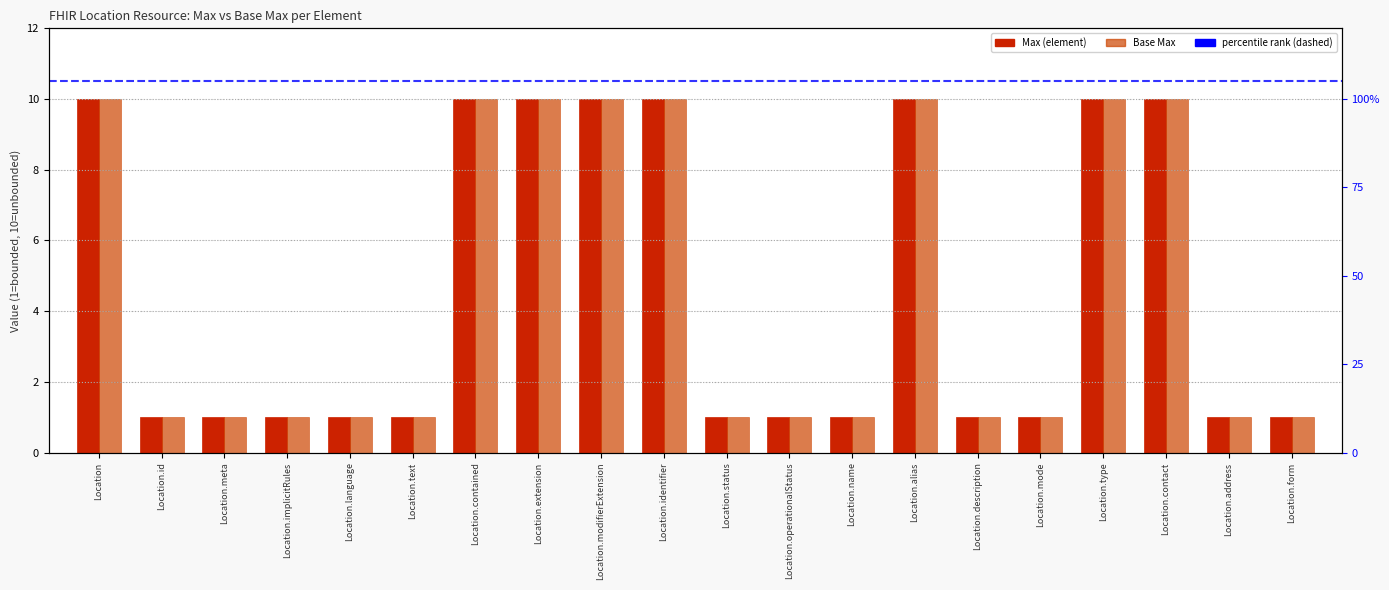

What is the difference between the Max values at Location.extension and Location.mode?

9